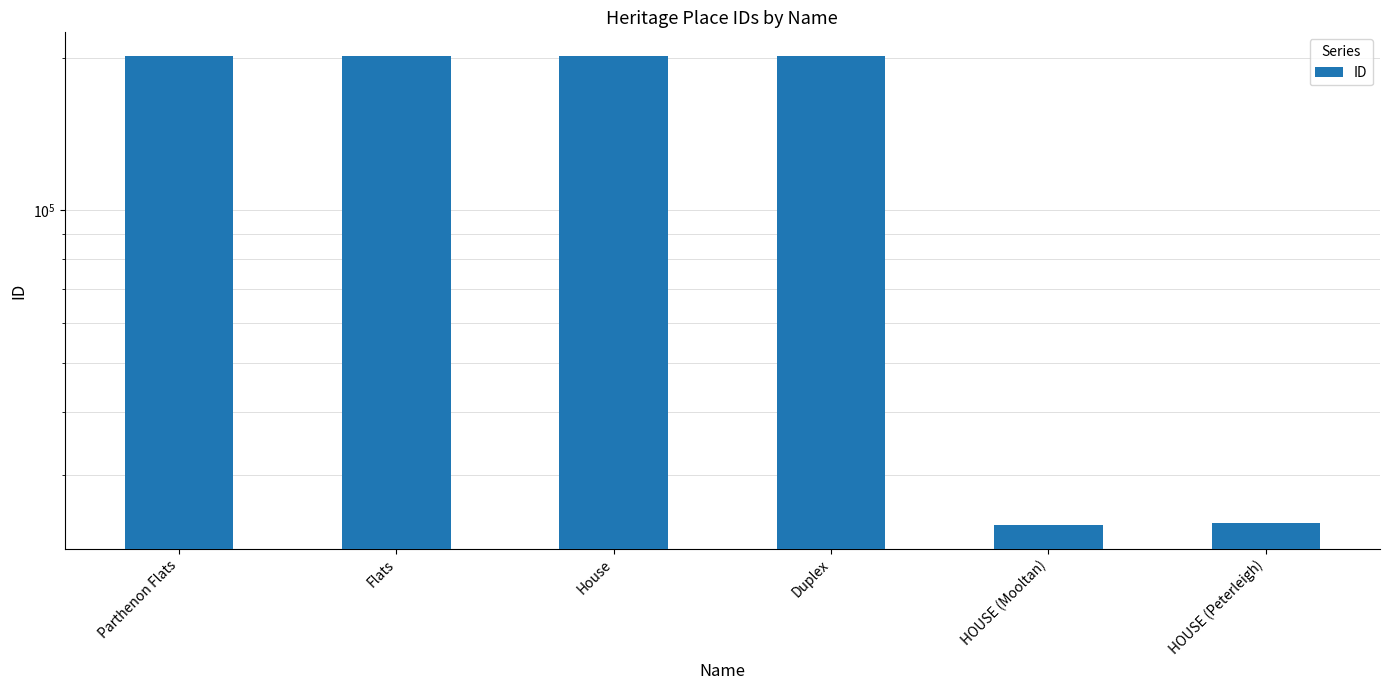

What is the sum of all values?

857012